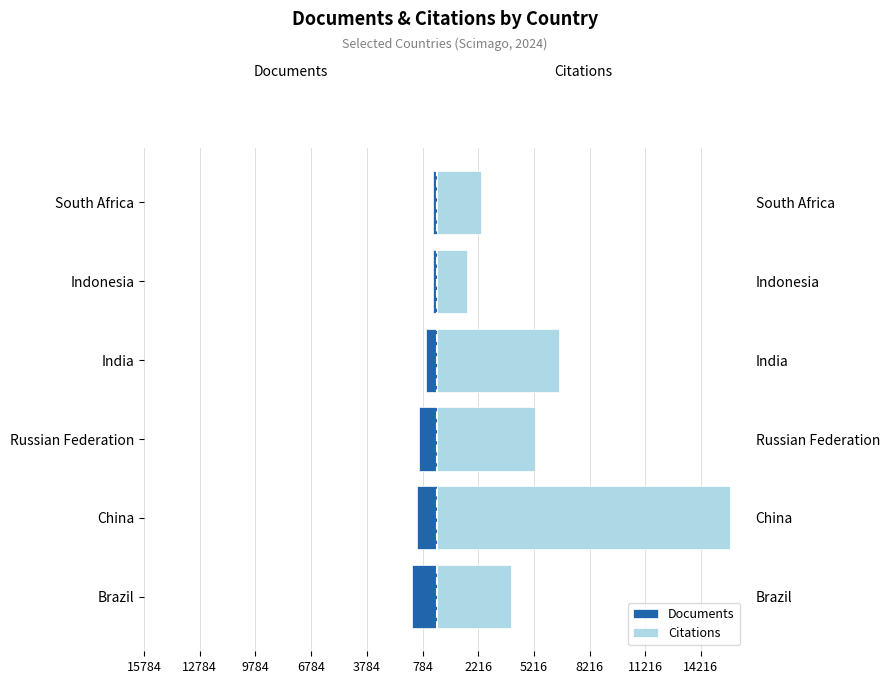

Which series has the largest total across all categories?

Citations